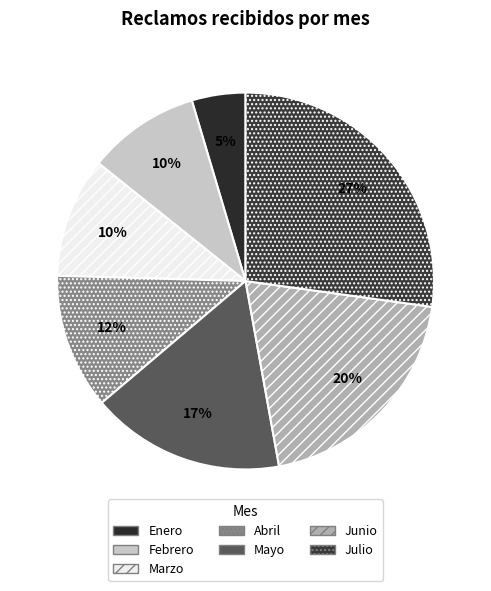

What is the total percentage of Marzo and Junio?

30.3%